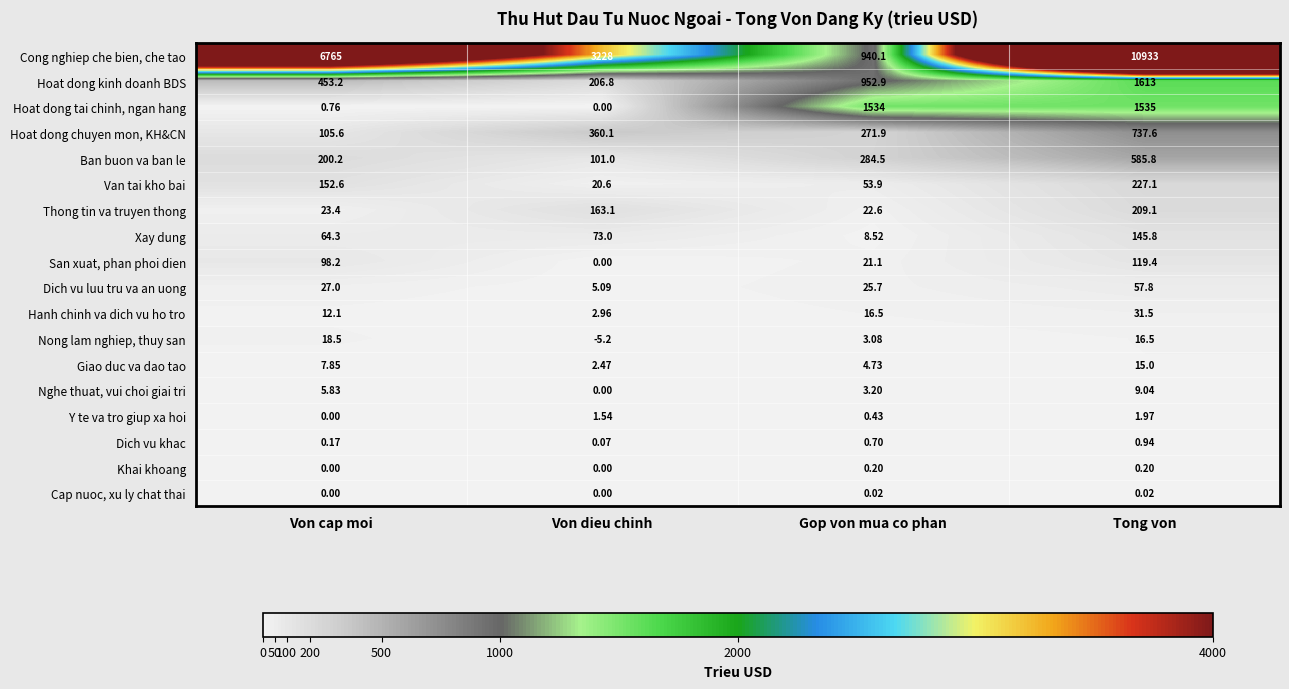

Rank the series by their maximum value, from lowest to highest.

Cap nuoc, xu ly chat thai, Khai khoang, Dich vu khac, Y te va tro giup xa hoi, Nghe thuat, vui choi giai tri, Giao duc va dao tao, Nong lam nghiep, thuy san, Hanh chinh va dich vu ho tro, Dich vu luu tru va an uong, San xuat, phan phoi dien, Xay dung, Thong tin va truyen thong, Van tai kho bai, Ban buon va ban le, Hoat dong chuyen mon, KH&CN, Hoat dong tai chinh, ngan hang, Hoat dong kinh doanh BDS, Cong nghiep che bien, che tao